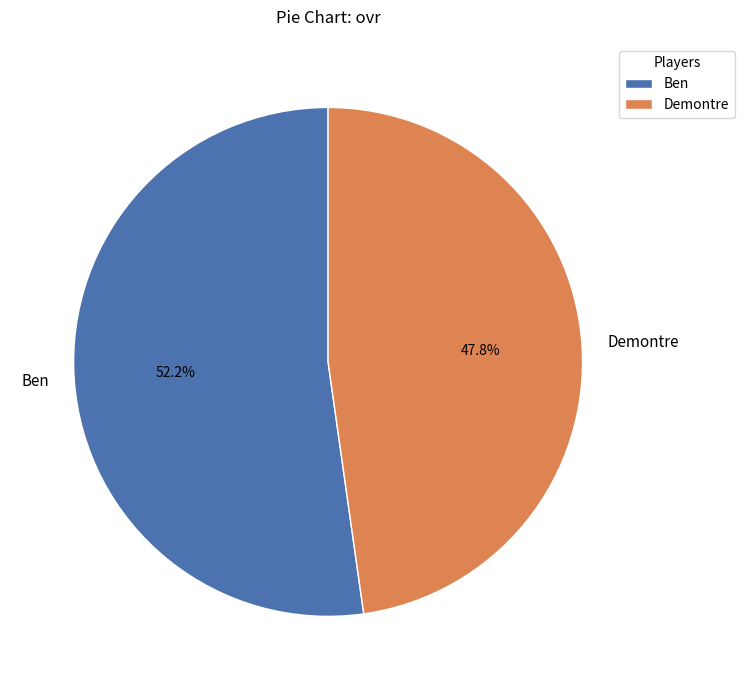

How many segments does this pie chart have?

2